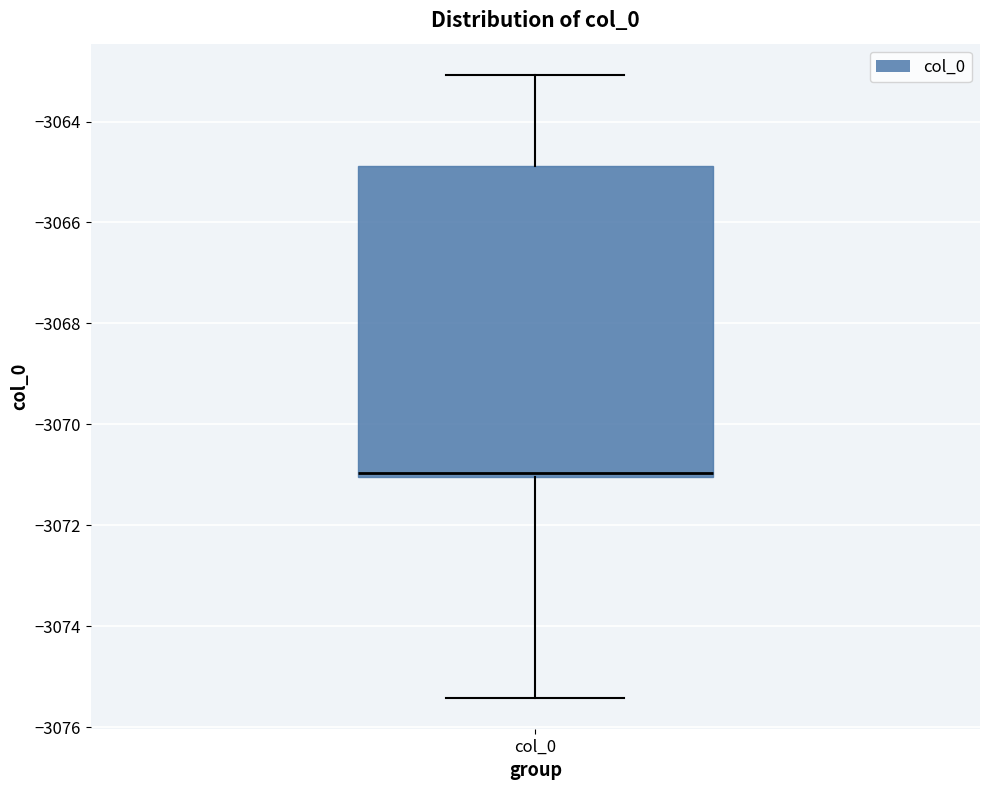

Transcribe this box plot: give where the median line is, the range the box spans, and where the two whiskers end, as read against the y-axis. The values are not printed on the chart, so give them approximately, as read against the axis.

median -3071.0 (just above the box's lower edge), box -3071.0 to -3064.8, whiskers -3075.4 to -3063.0